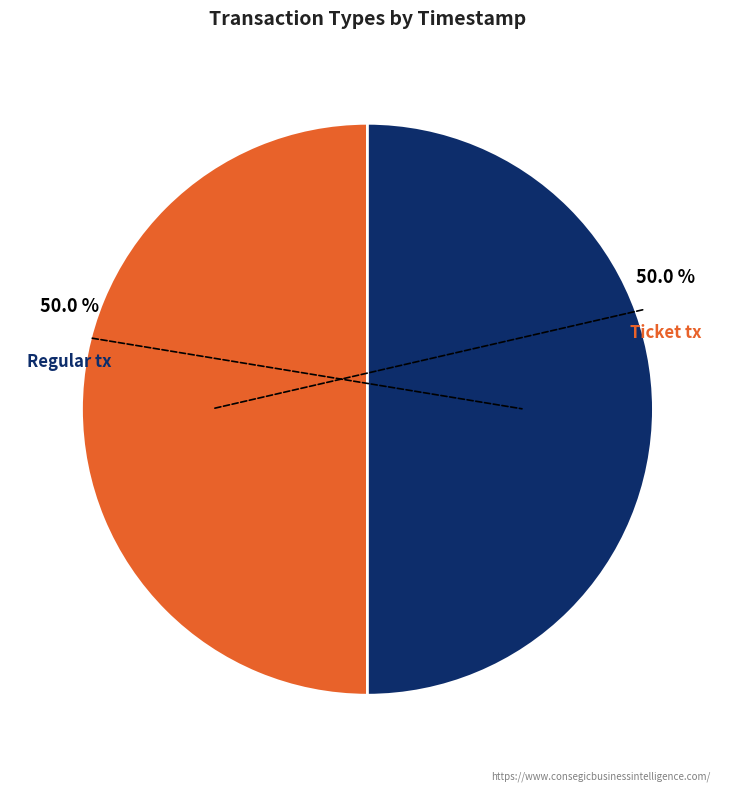

How many slices are in this pie chart?

2